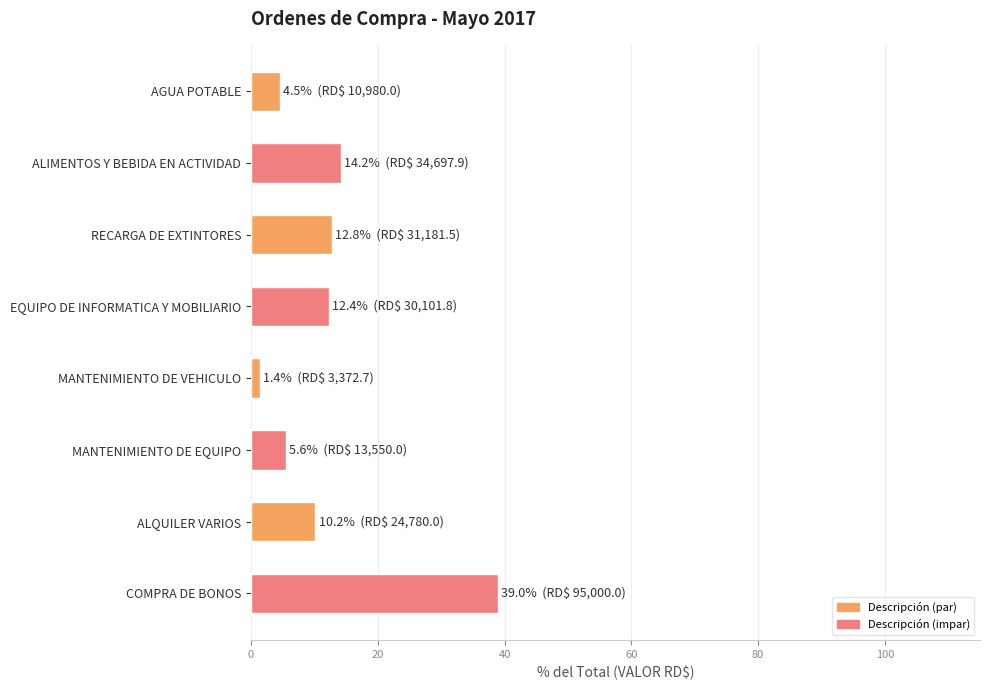

What is the average value?

12.5